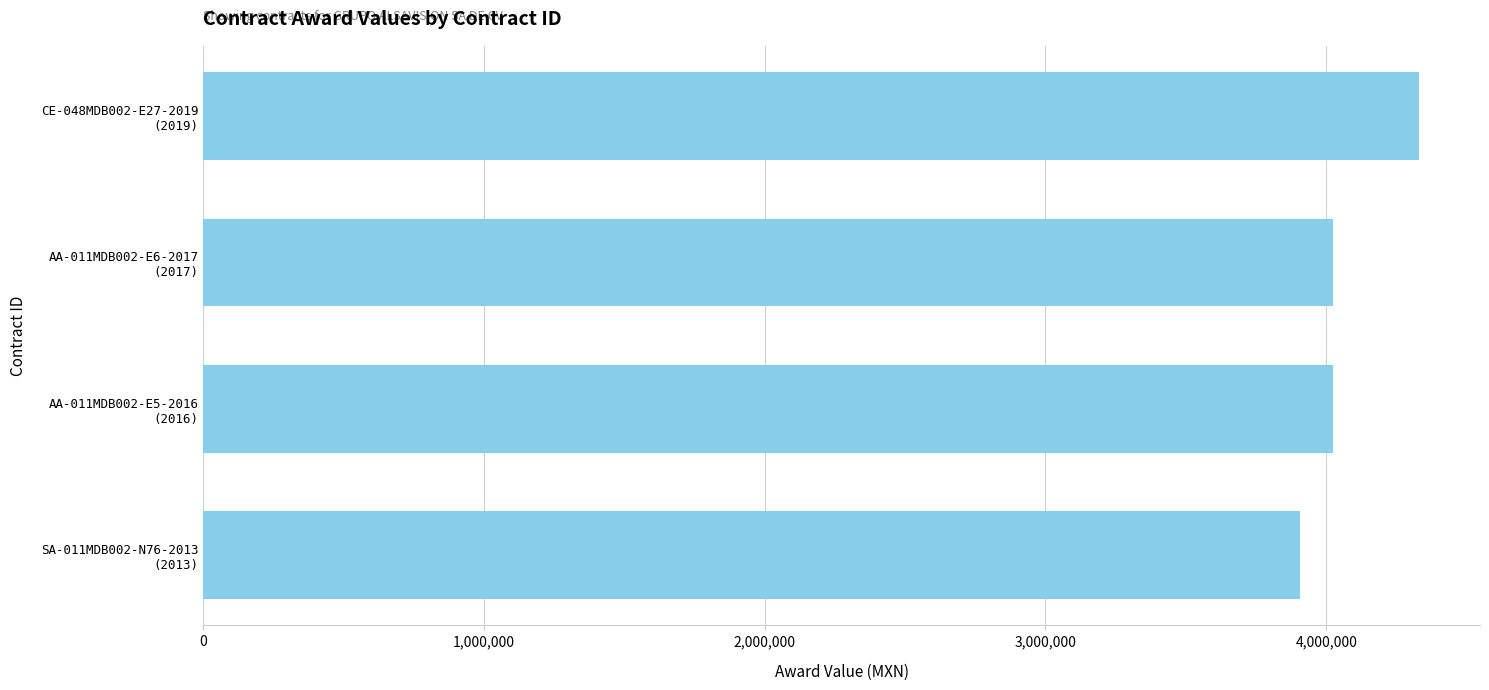

How many categories are shown in the chart?

4